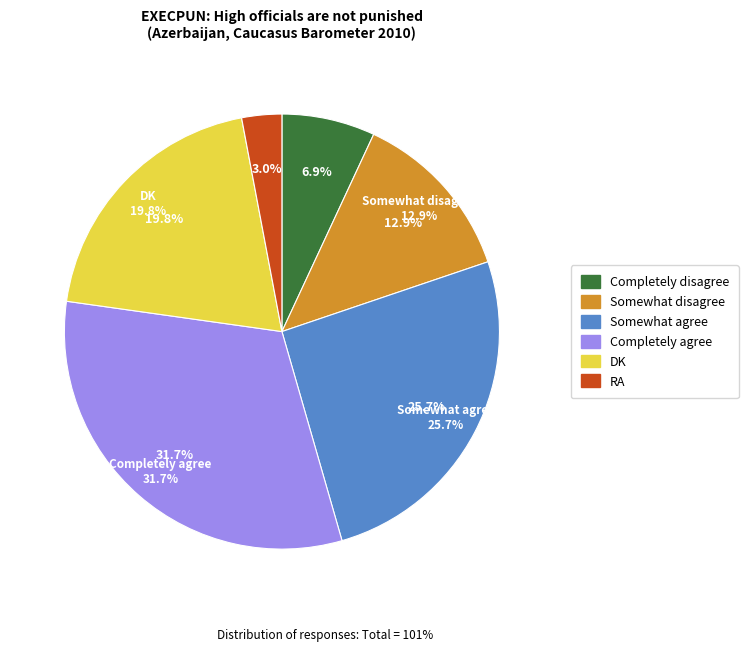

The Somewhat agree slice represents 32% of the pie. True or false?

False